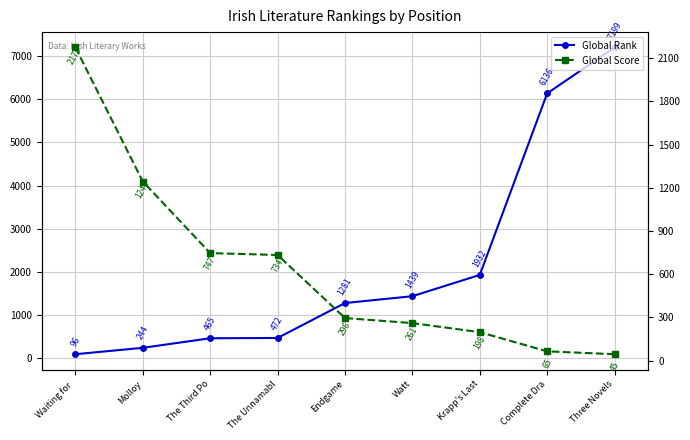

At which category is the sum across all series the highest?

Three Novels